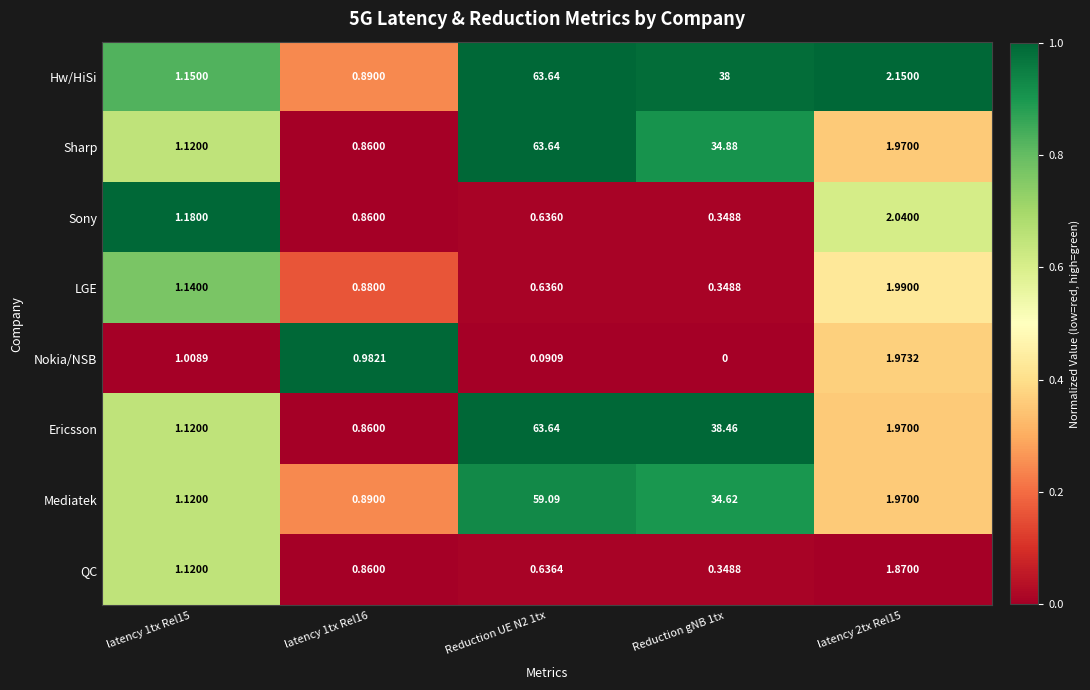

Is the value of QC at Reduction gNB 1tx greater than the value of Ericsson at latency 1tx Rel16?

No